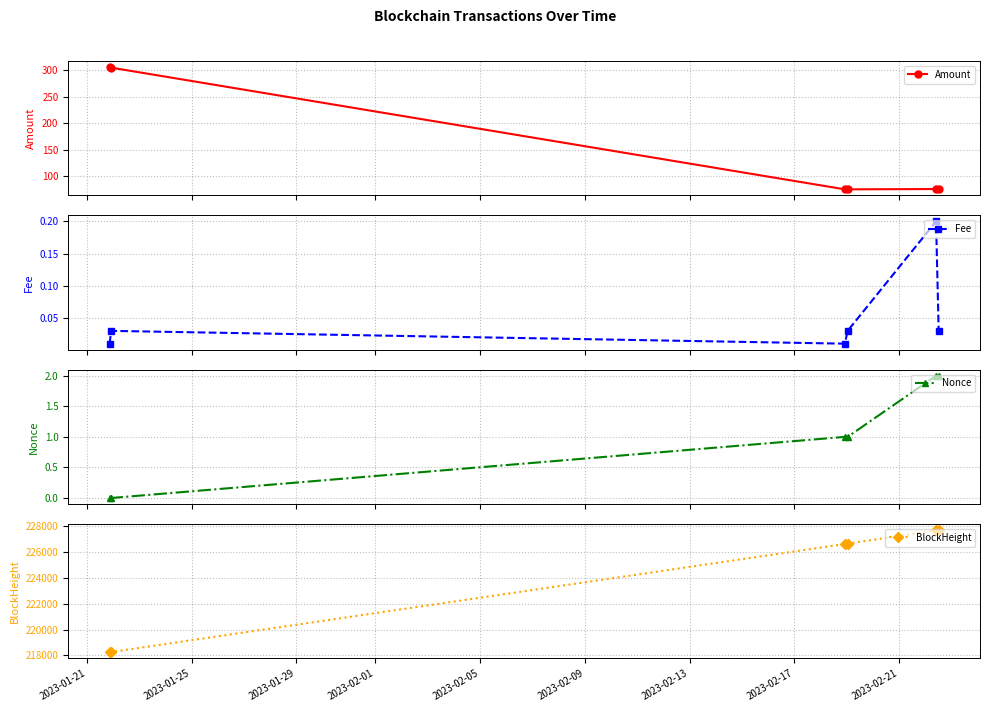

True or false: BlockHeight and Nonce cross at least once.

False